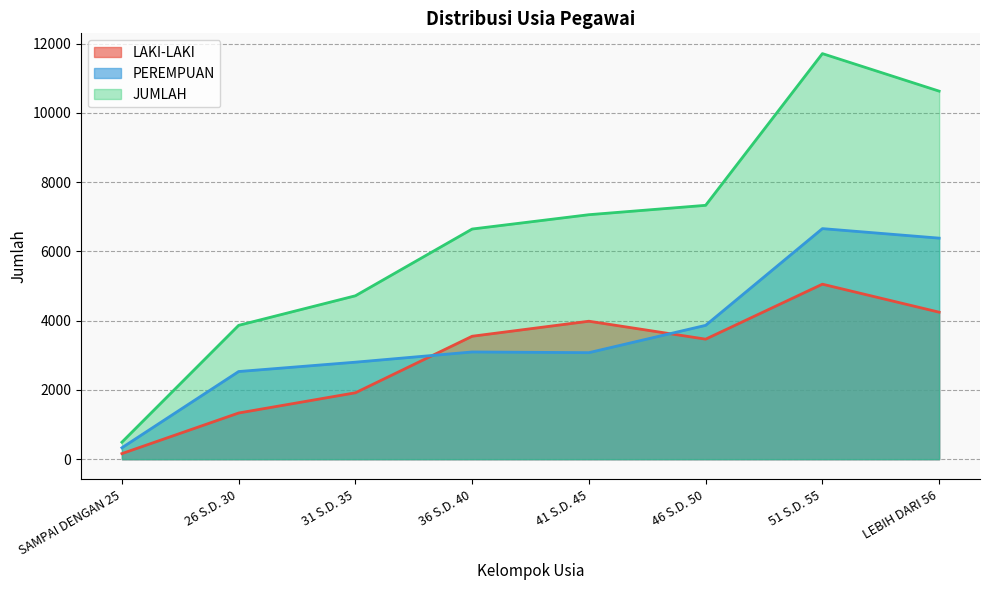

Where is JUMLAH nearest to the value 6103?

36 S.D. 40